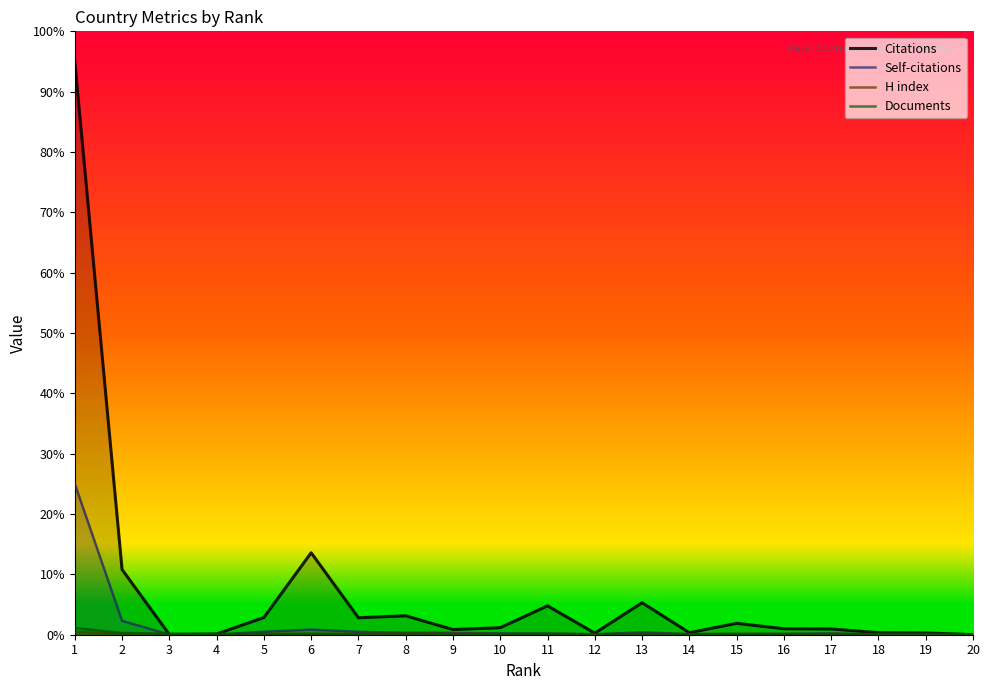

Which series ends up on top after the final intersection of H index and Self-citations?

H index